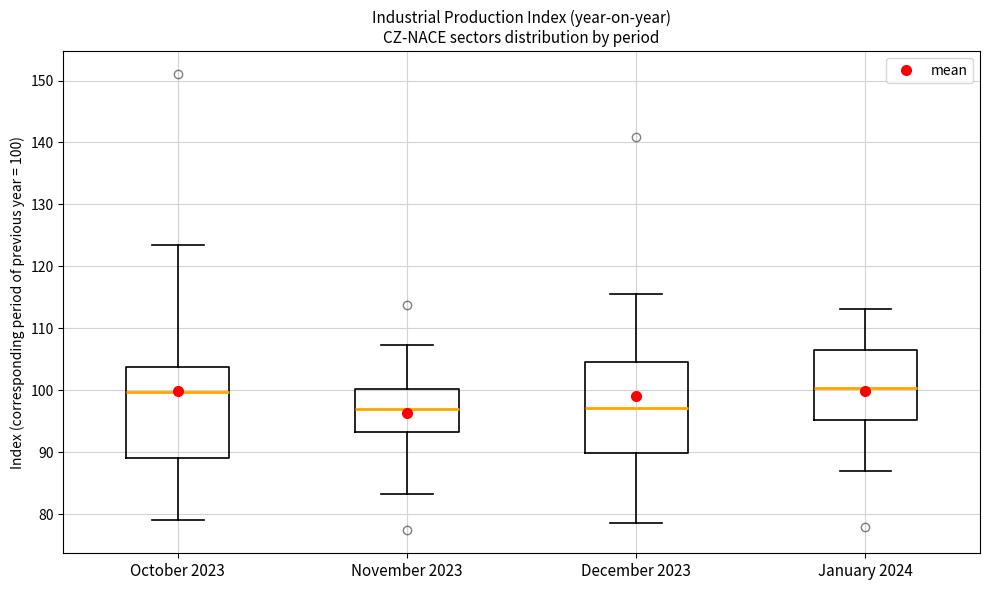

Where does the upper whisker of the box for December 2023 end on the y-axis? The values are not printed on the chart, so give them approximately, as read against the axis.

116